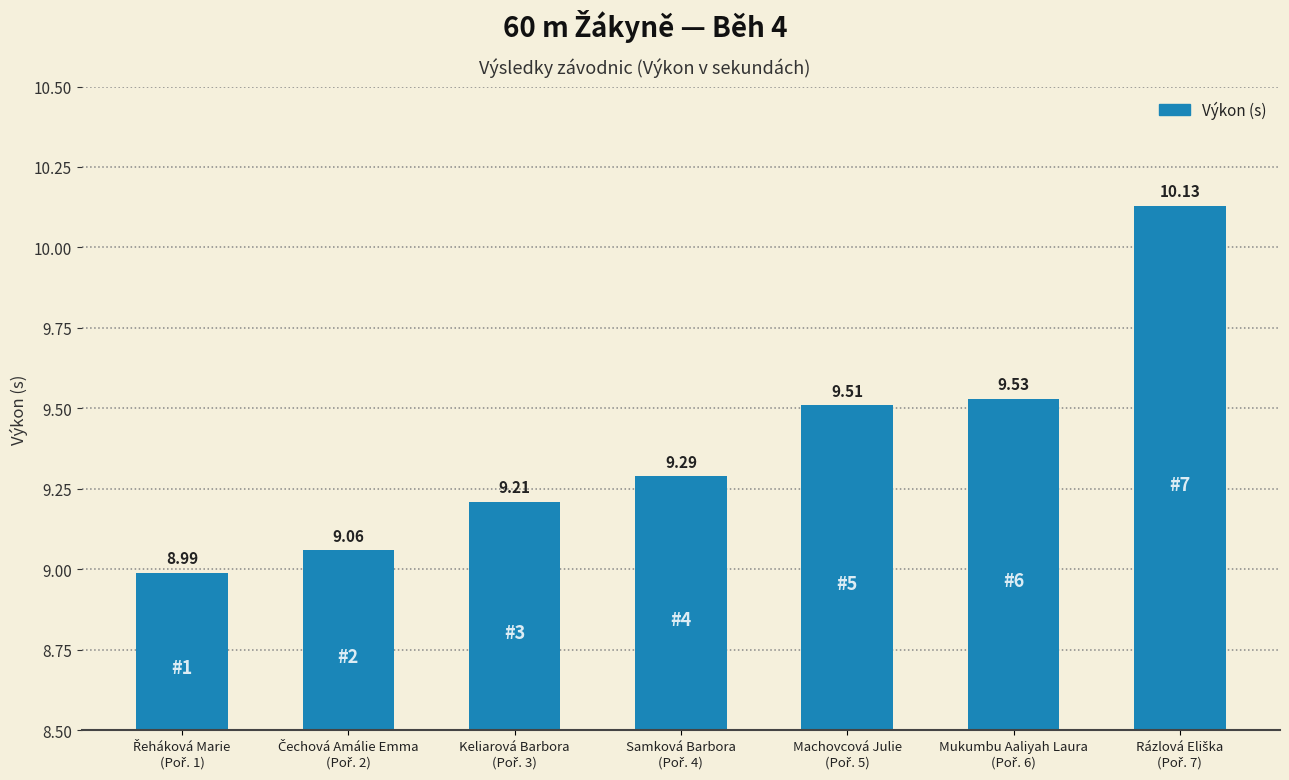

What is the difference between the maximum and minimum values?

1.1